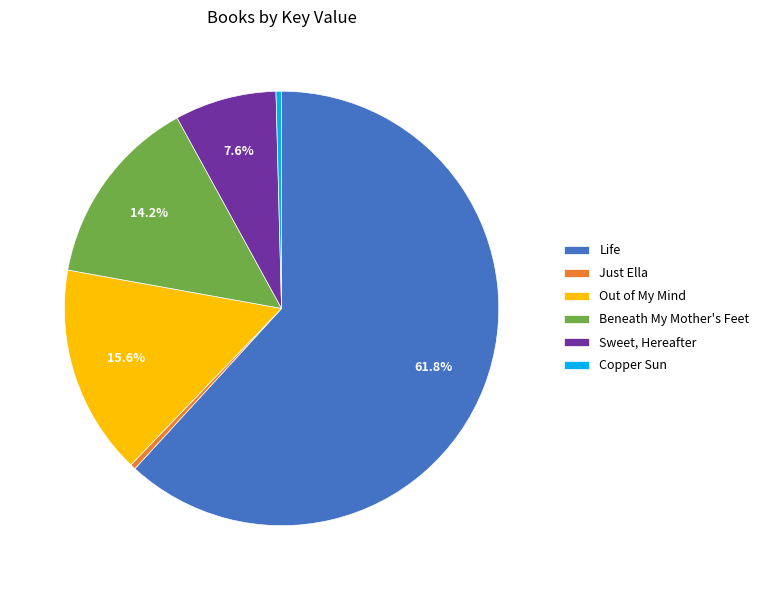

Does Sweet, Hereafter represent more than half of the total?

No